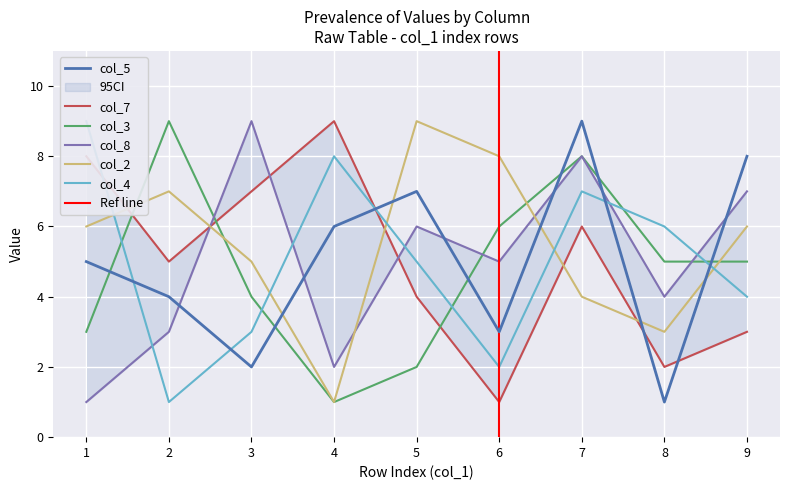

How many lines are shown in the chart?

6